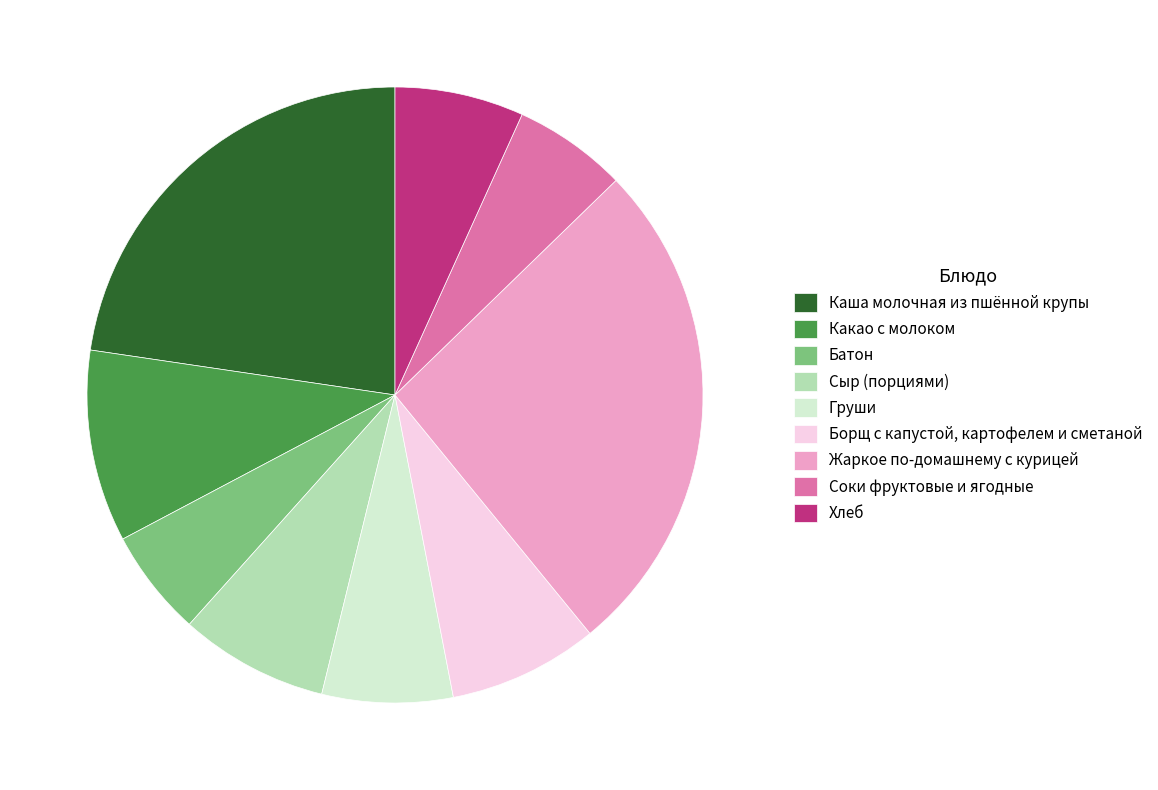

Which slice is the largest?

Жаркое по-домашнему с курицей